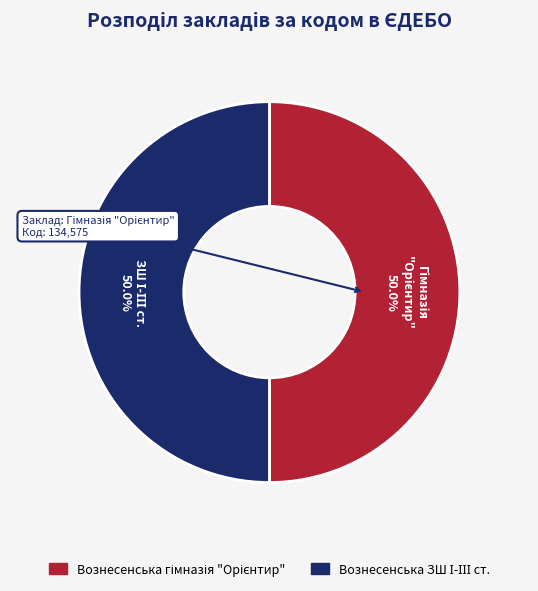

Which slice is the smallest?

Вознесенська ЗШ І-ІІІ ст.